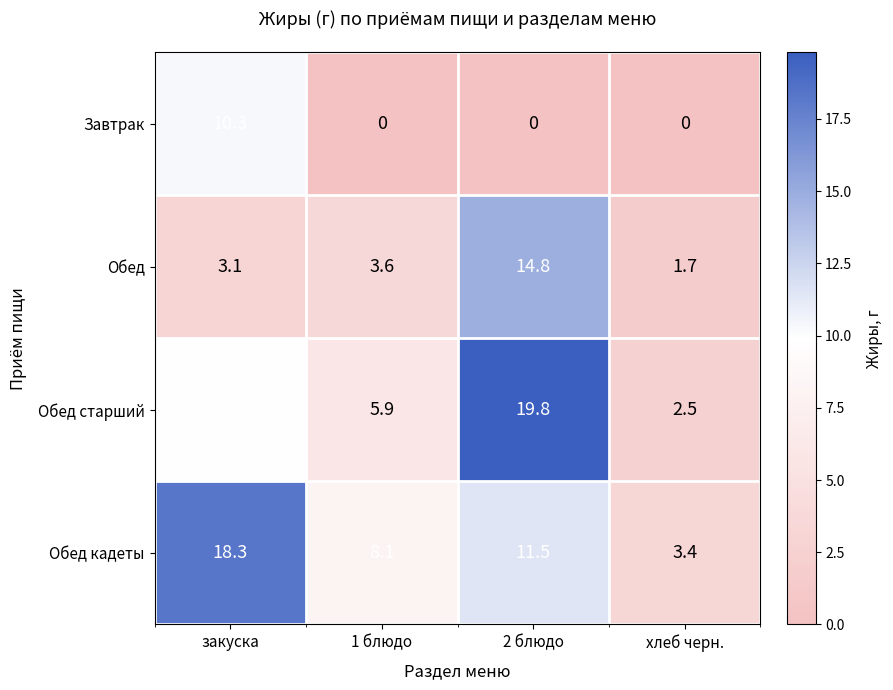

What is the difference between the second highest and second lowest values in the Обед старший series?

3.9